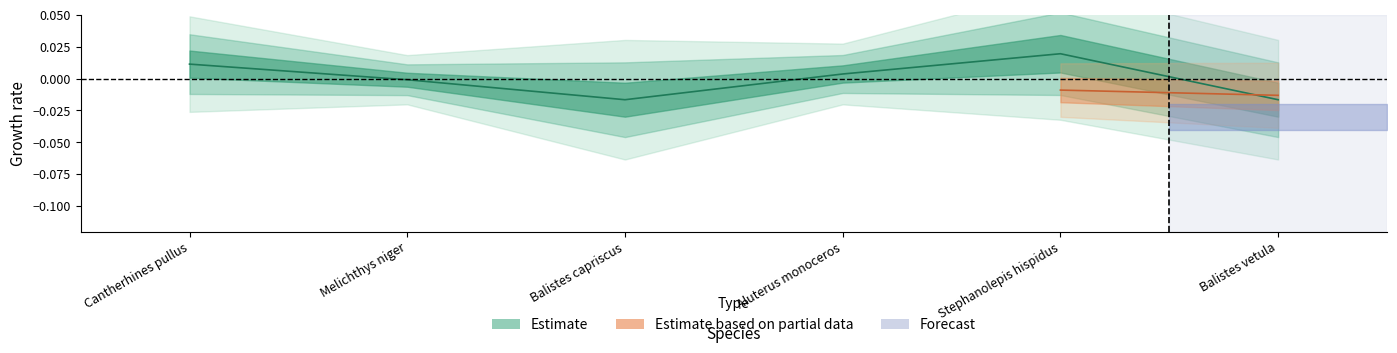

True or false: there are more than 0 points higher than both neighbors.

True